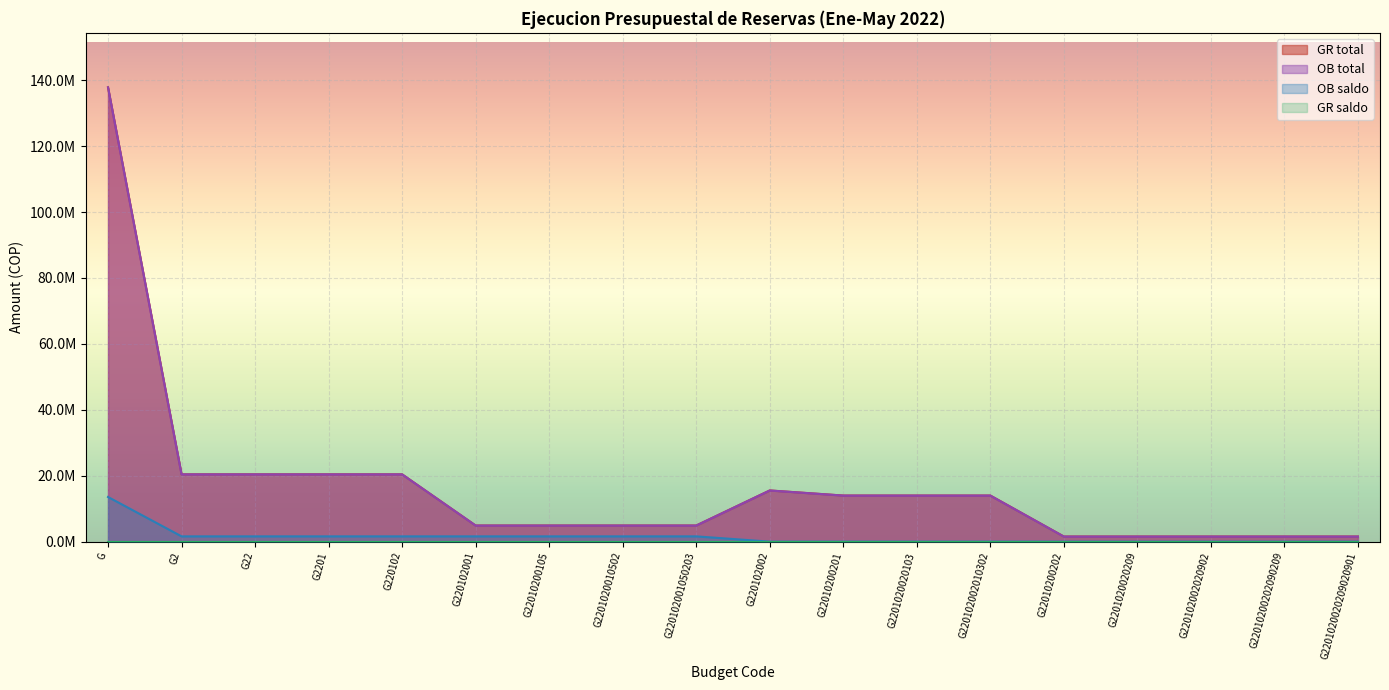

The value of GR total at G22 is 20415700. True or false?

True